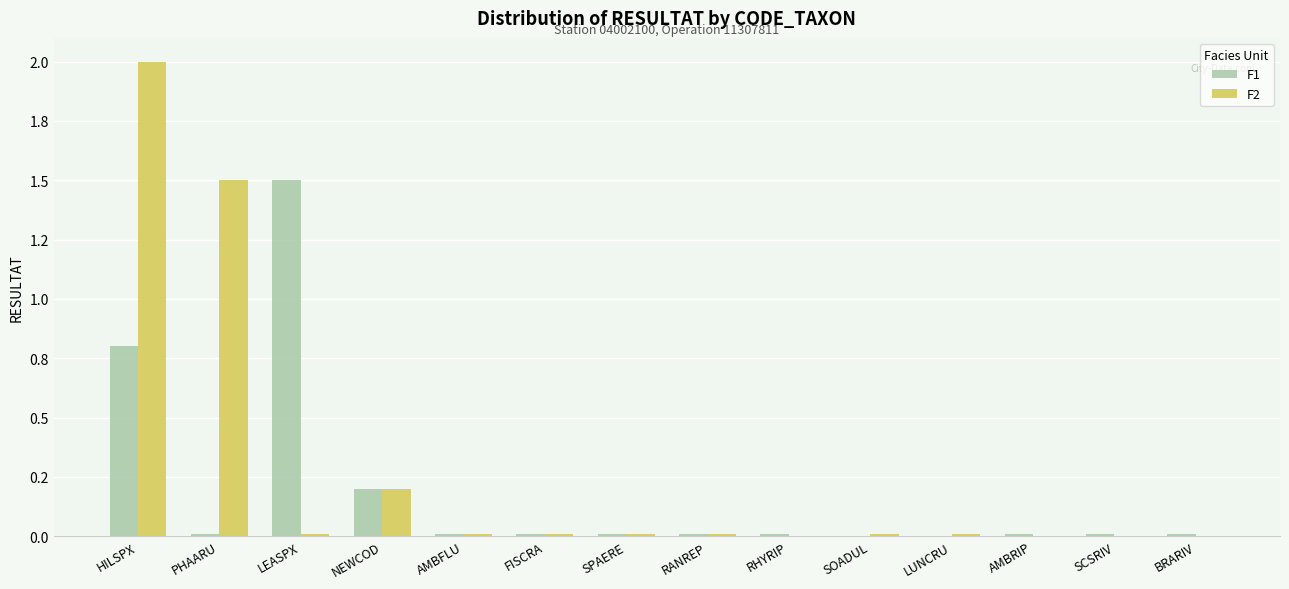

Are the bars horizontal?

No